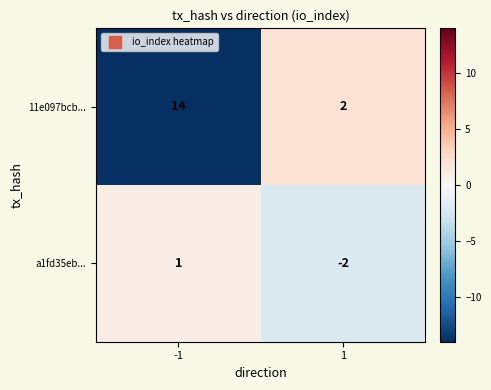

How many series are shown in this chart?

2